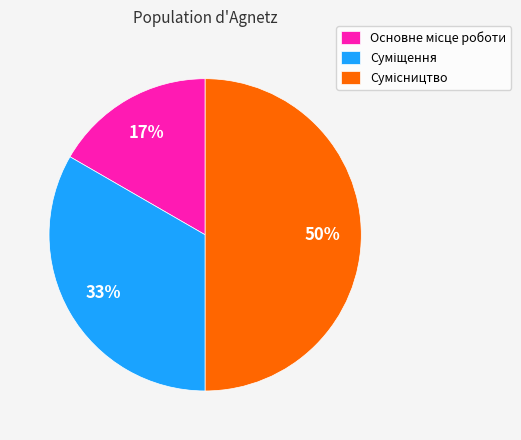

To the nearest percent, what is the difference between the largest and smallest slice percentages?

33%